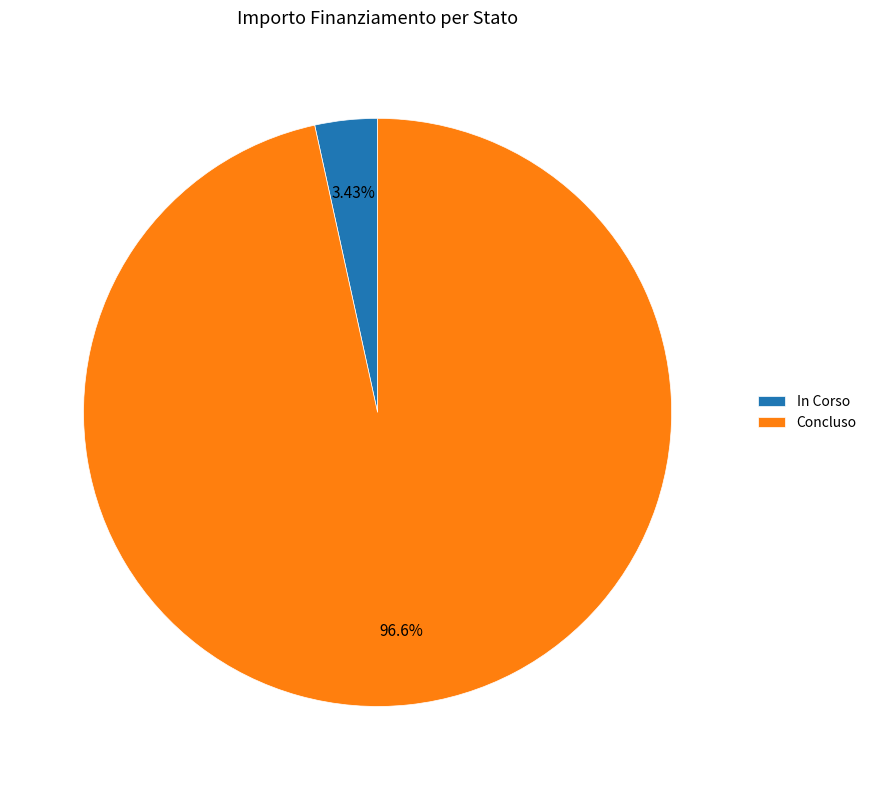

To the nearest percent, what portion does Concluso represent?

97%